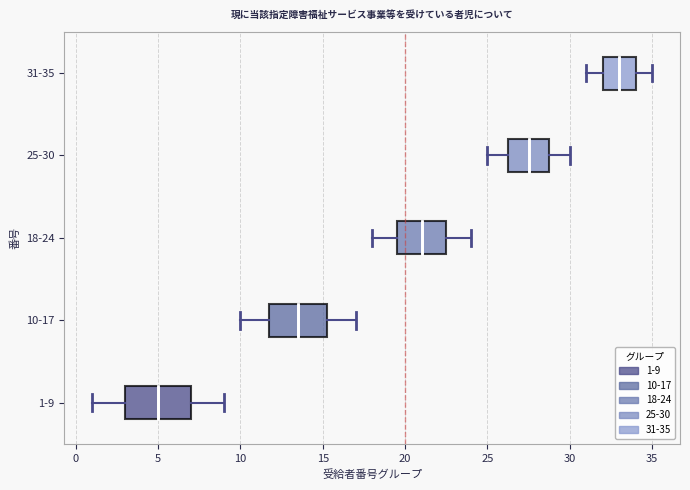

Reading bottom to top, transcribe this box plot: for each box, give where its median line is, the range the box spans, and where its two whiskers end, as read against the x-axis. The values are not printed on the chart, so give them approximately, as read against the axis.

1-9: median 5.0, box 3.0 to 7.0, whiskers 1.0 to 9.0
10-17: median 13.5, box 12.0 to 15.5, whiskers 10.0 to 17.0
18-24: median 21.0, box 19.5 to 22.5, whiskers 18.0 to 24.0
25-30: median 27.5, box 26.5 to 29.0, whiskers 25.0 to 30.0
31-35: median 33.0, box 32.0 to 34.0, whiskers 31.0 to 35.0